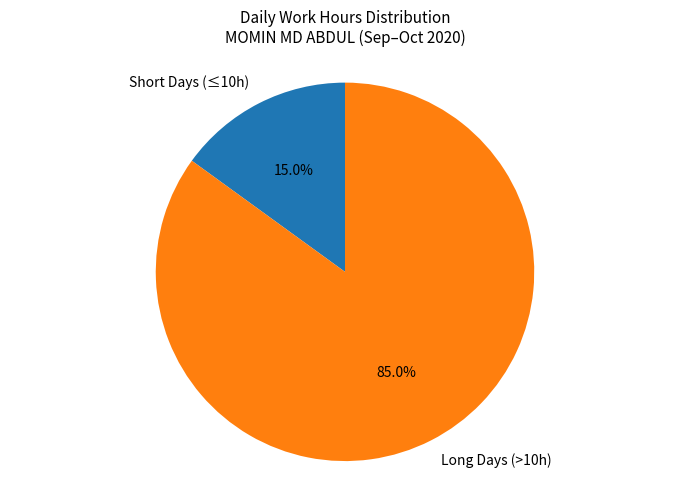

Rank the categories by value from highest to lowest.

Long Days (>10h), Short Days (≤10h)